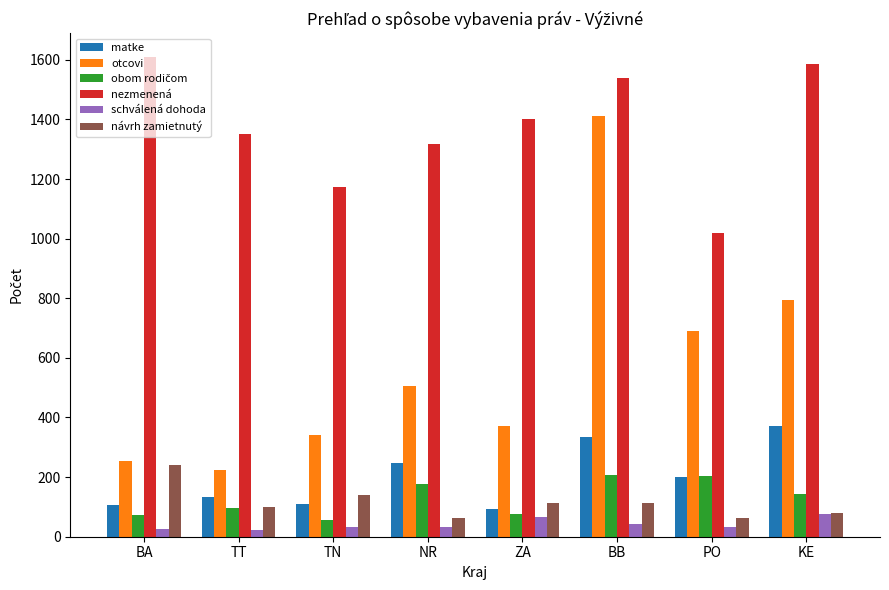

Which series changed the most between ZA and PO?

nezmenená